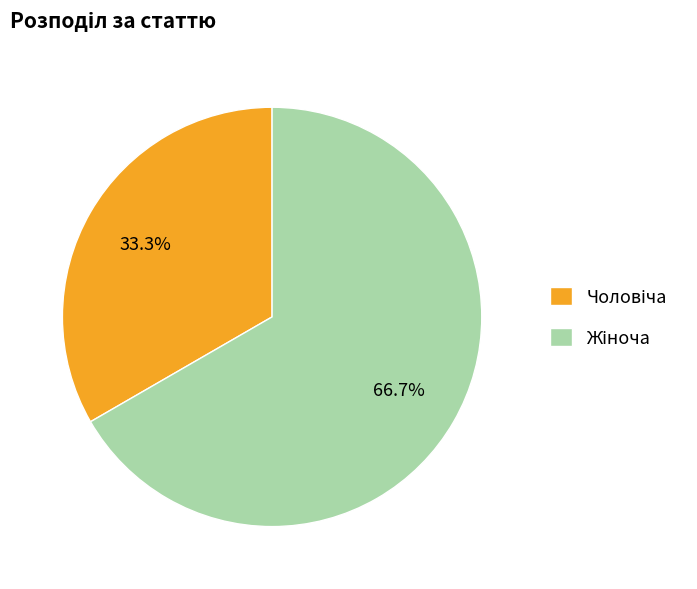

Is there any slice that represents more than half of the pie?

Yes